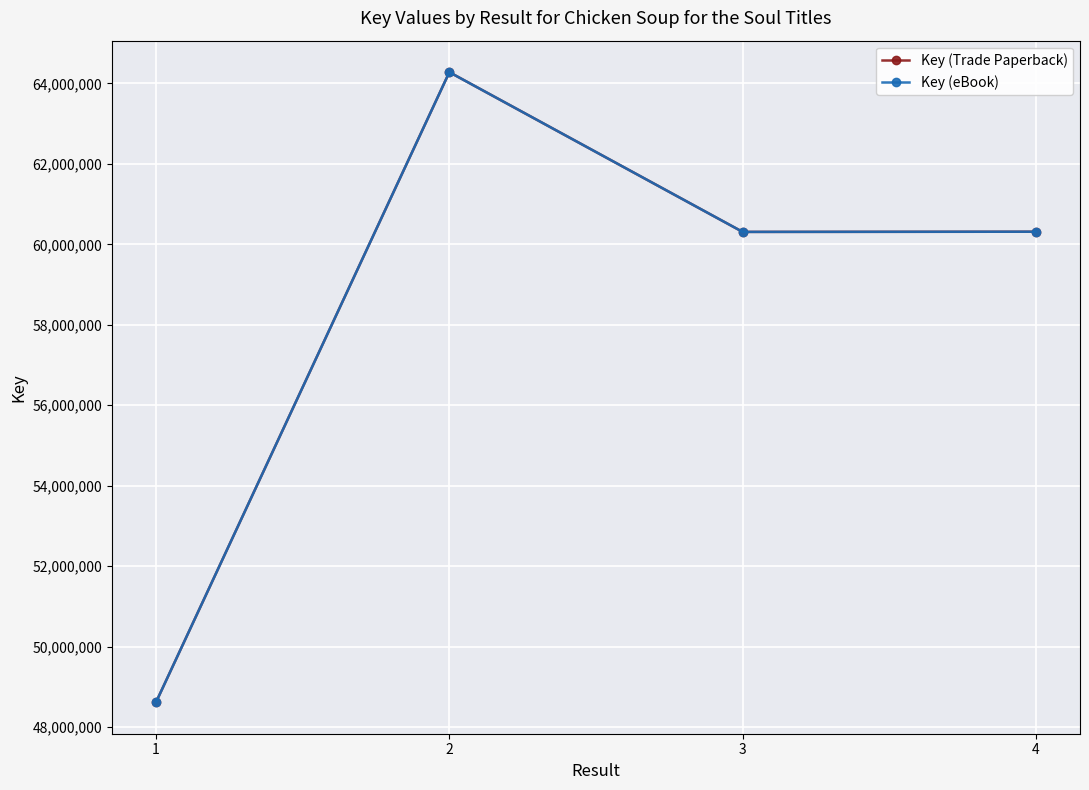

Which series has the largest range (max minus min)?

Key (Trade Paperback)